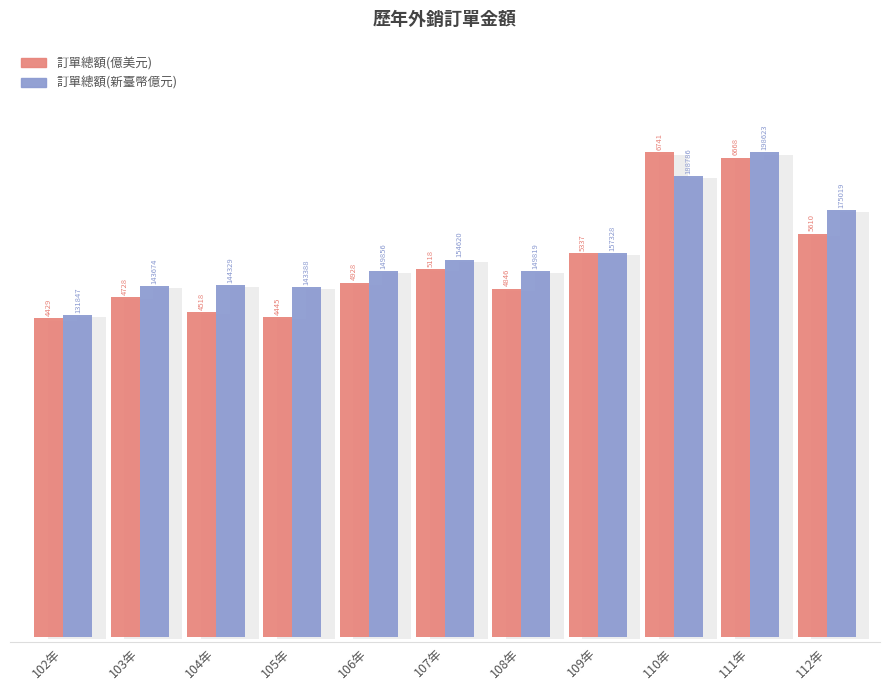

What position from the left is 102年?

1